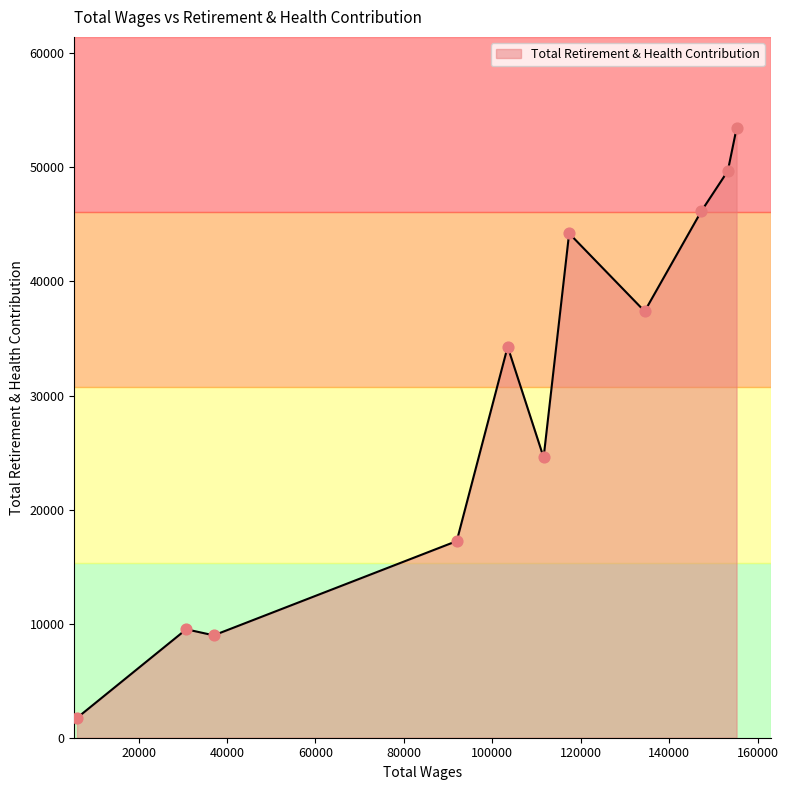

What is the difference between the maximum and minimum values?

51689